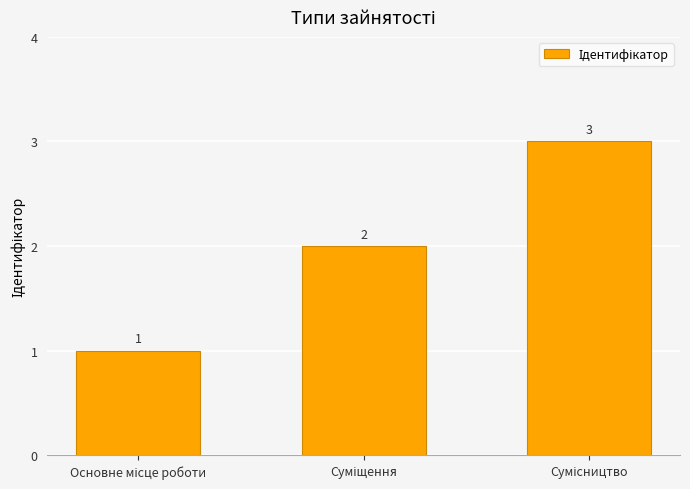

How many categories are shown in the chart?

3